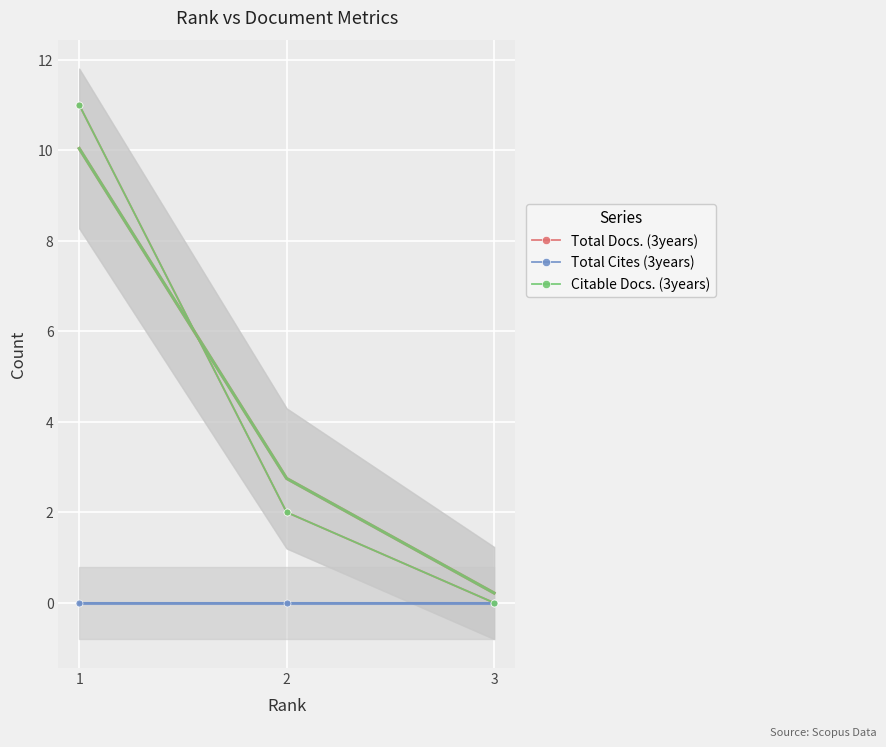

Reading left to right, extract all data points from this chart.

Total Docs. (3years): 11	2	0
Total Cites (3years): 0	0	0
Citable Docs. (3years): 11	2	0